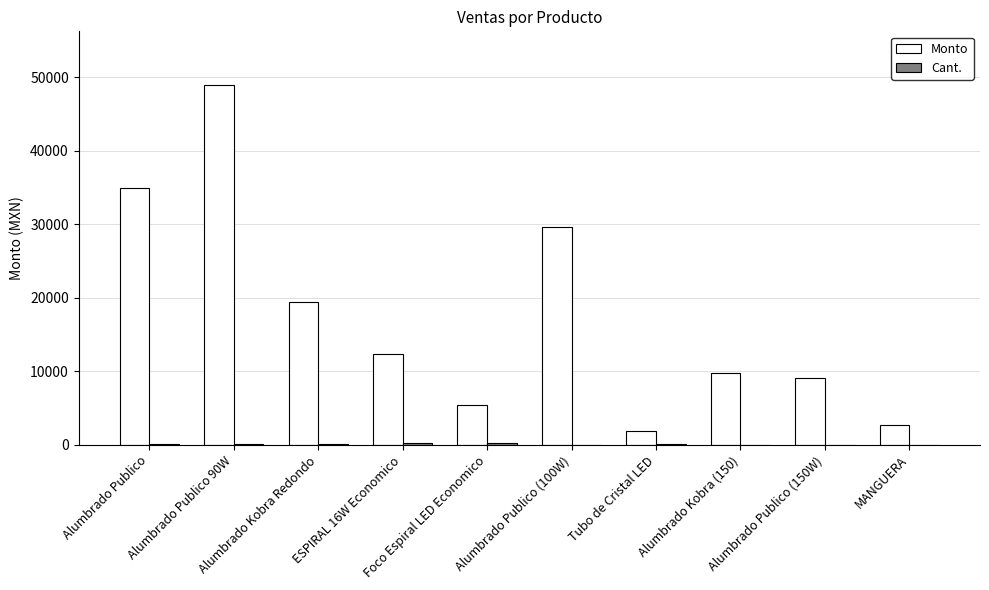

Where is Monto nearest to the value 25404?

Alumbrado Publico (100W)